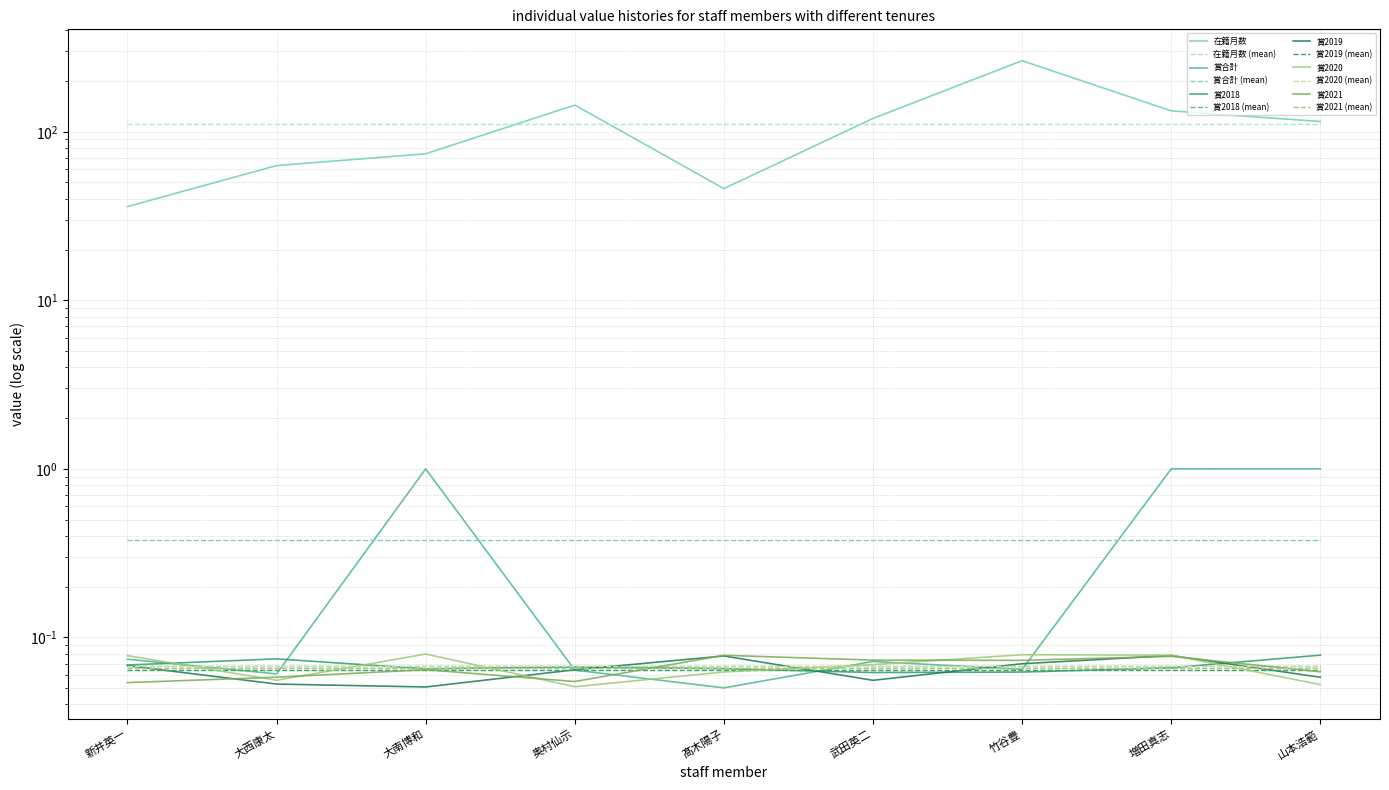

Which has a higher value, 武田英二 or 新井英一?

武田英二